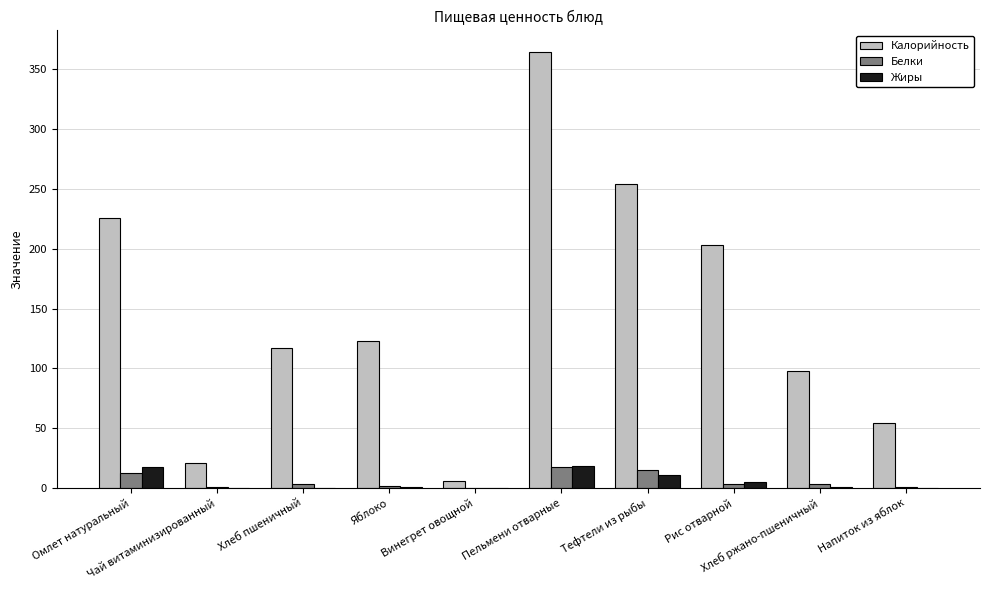

What is the sum of all Белки values?

60.1